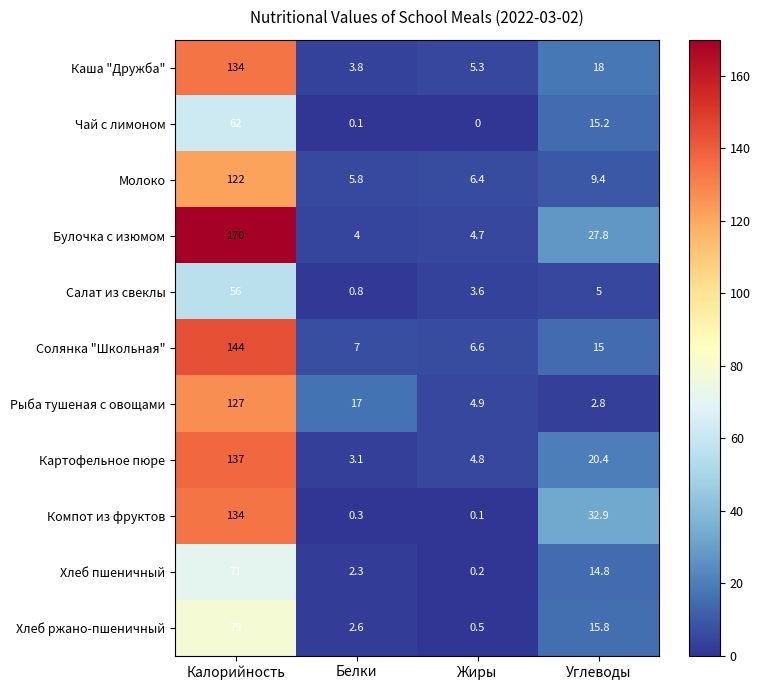

Where does the Солянка "Школьная" series first go above 15?

Калорийность